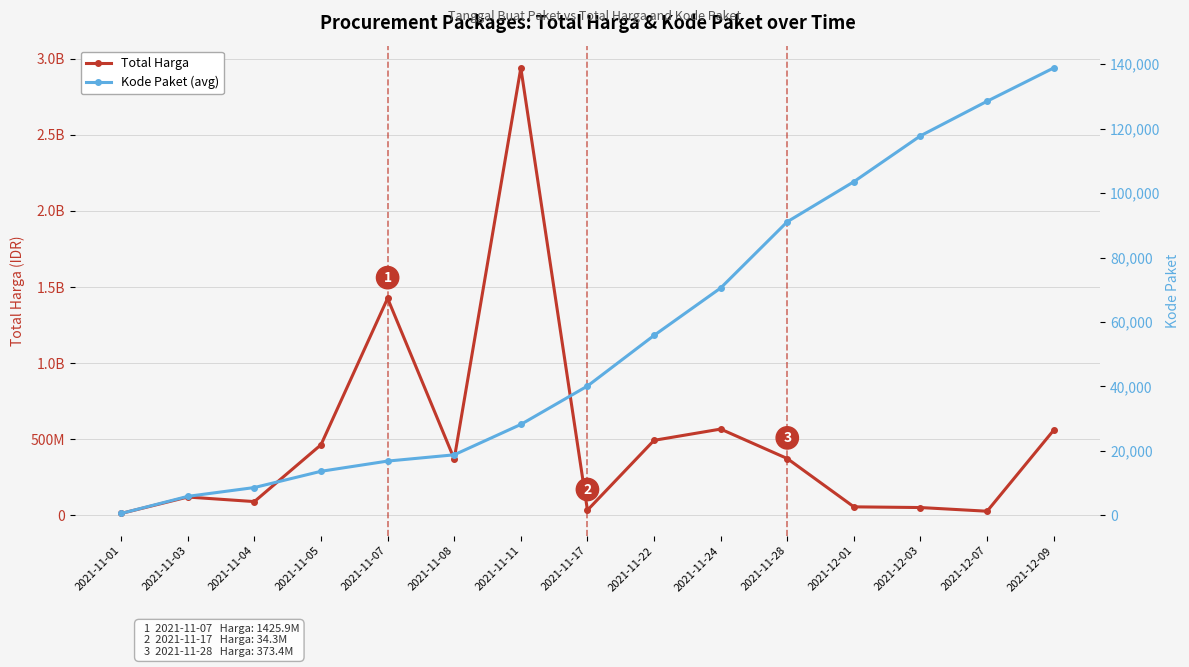

Which category has the highest value across all series?

2021-11-11